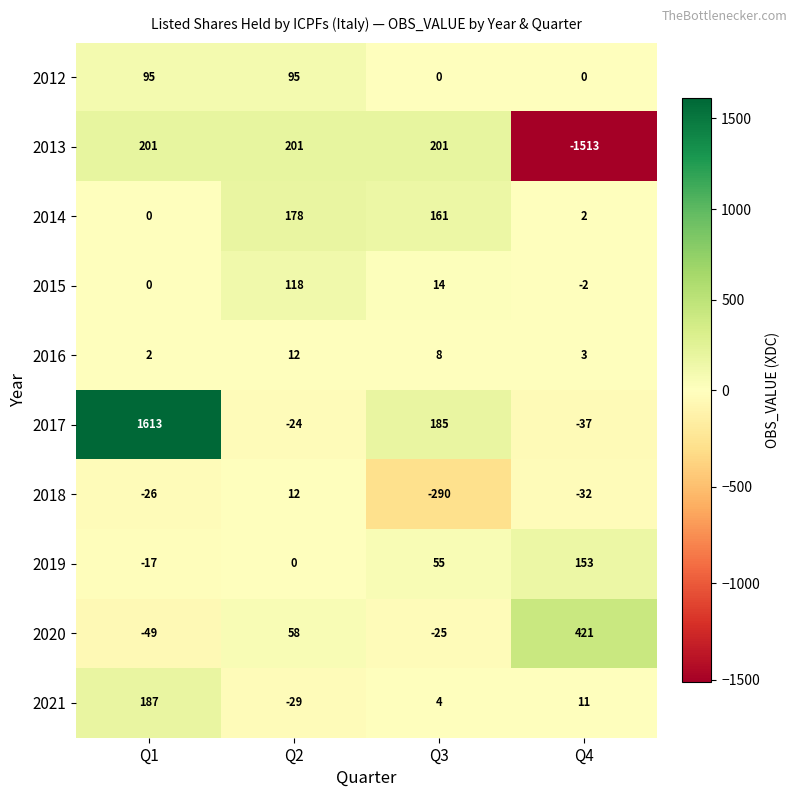

What is the greatest value displayed?

1613